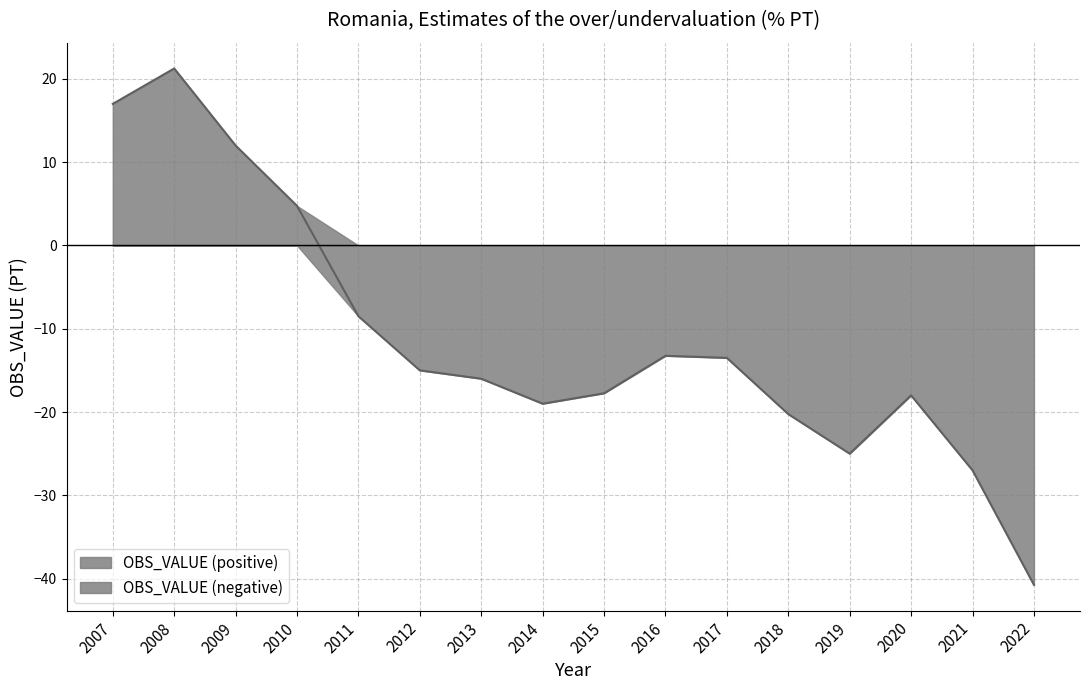

What is the approximate value at 2019?

-25.0